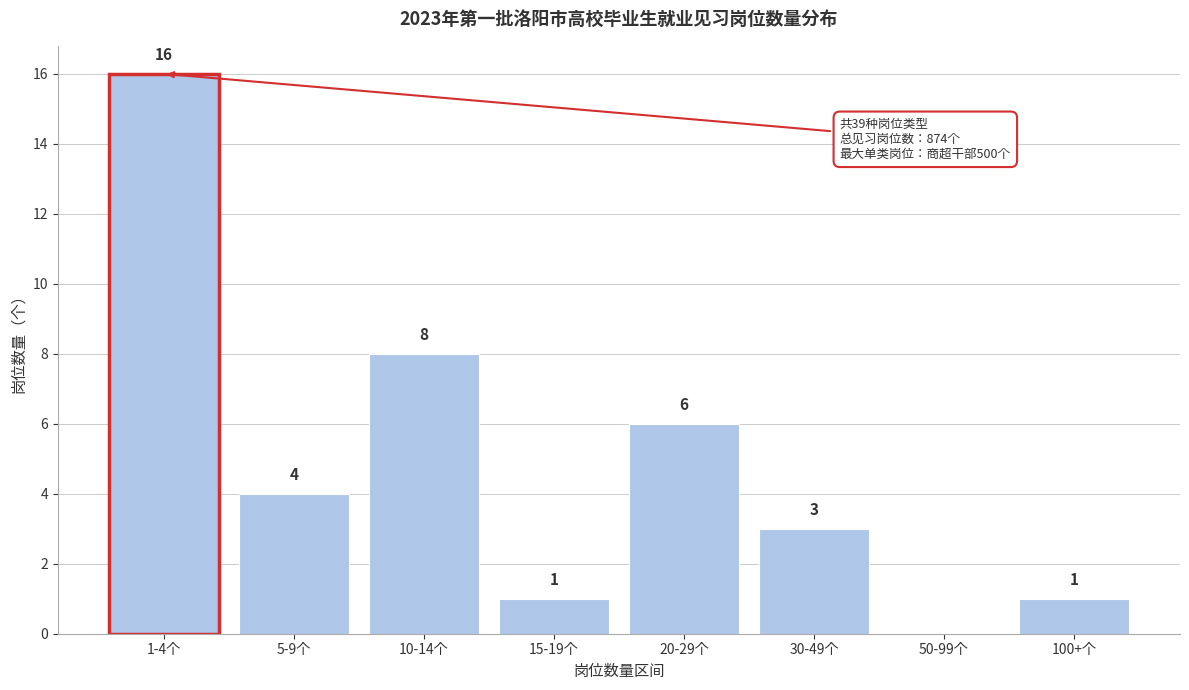

Reading left to right, what are all the values shown in this chart?

1-4个=16	5-9个=4	10-14个=8	15-19个=1	20-29个=6	30-49个=3	50-99个=0	100+个=1